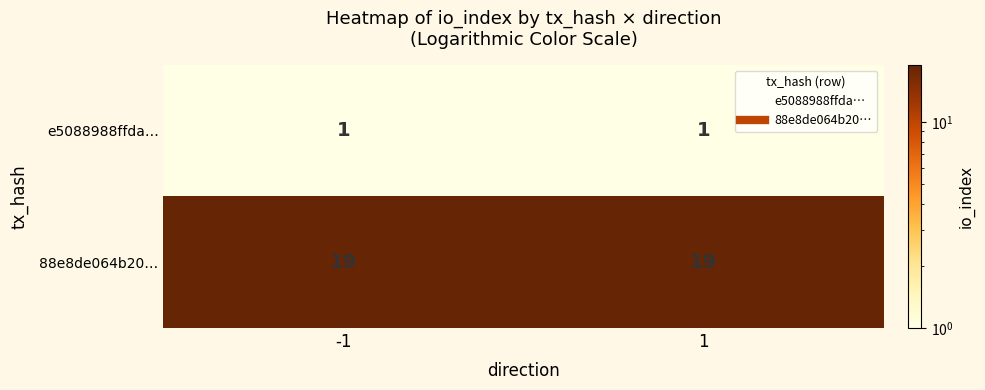

Is it true that 88e8de064b20… equals 19 at -1?

True